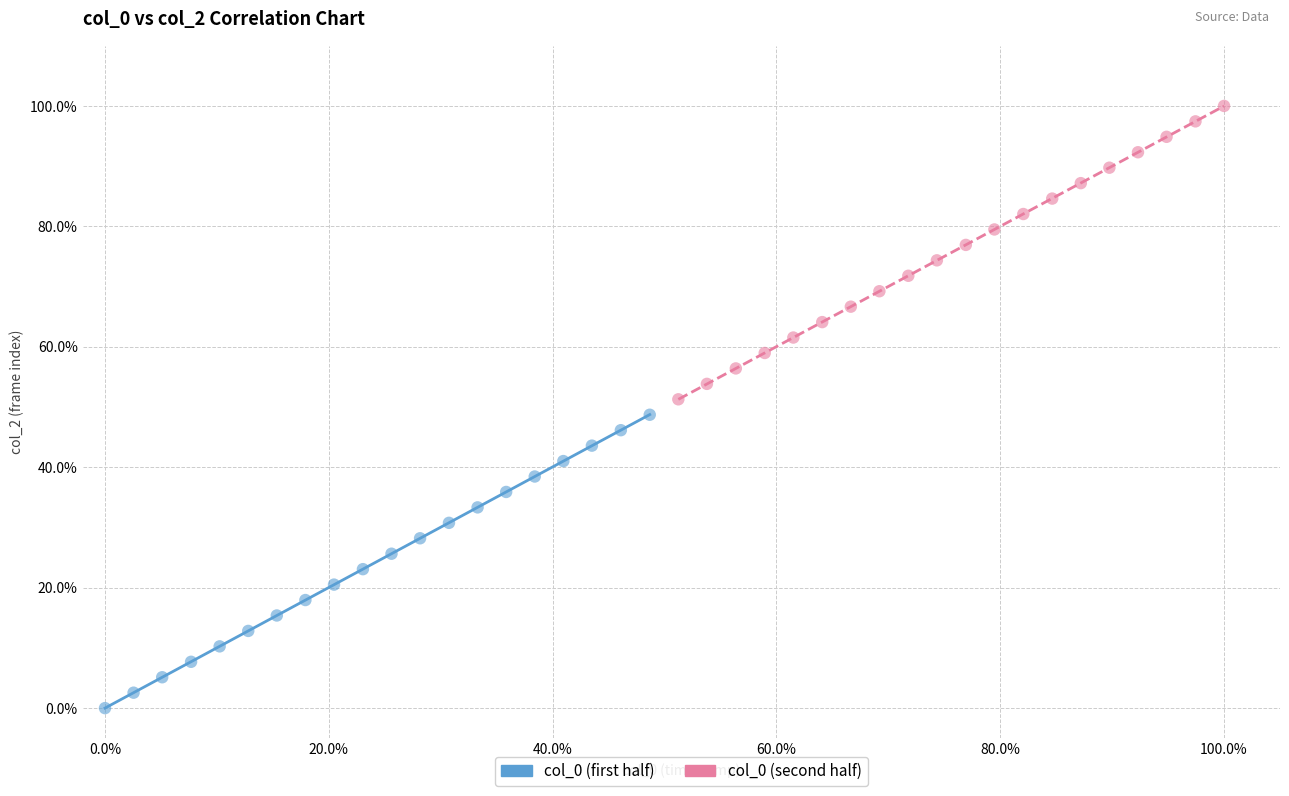

Which series reaches the maximum Y coordinate?

col_0 (second half)